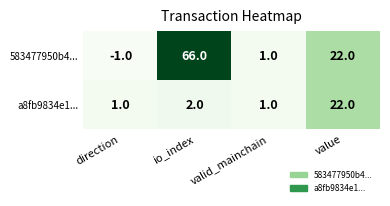

Rank the series by their average value, from highest to lowest.

583477950b4..., a8fb9834e1...